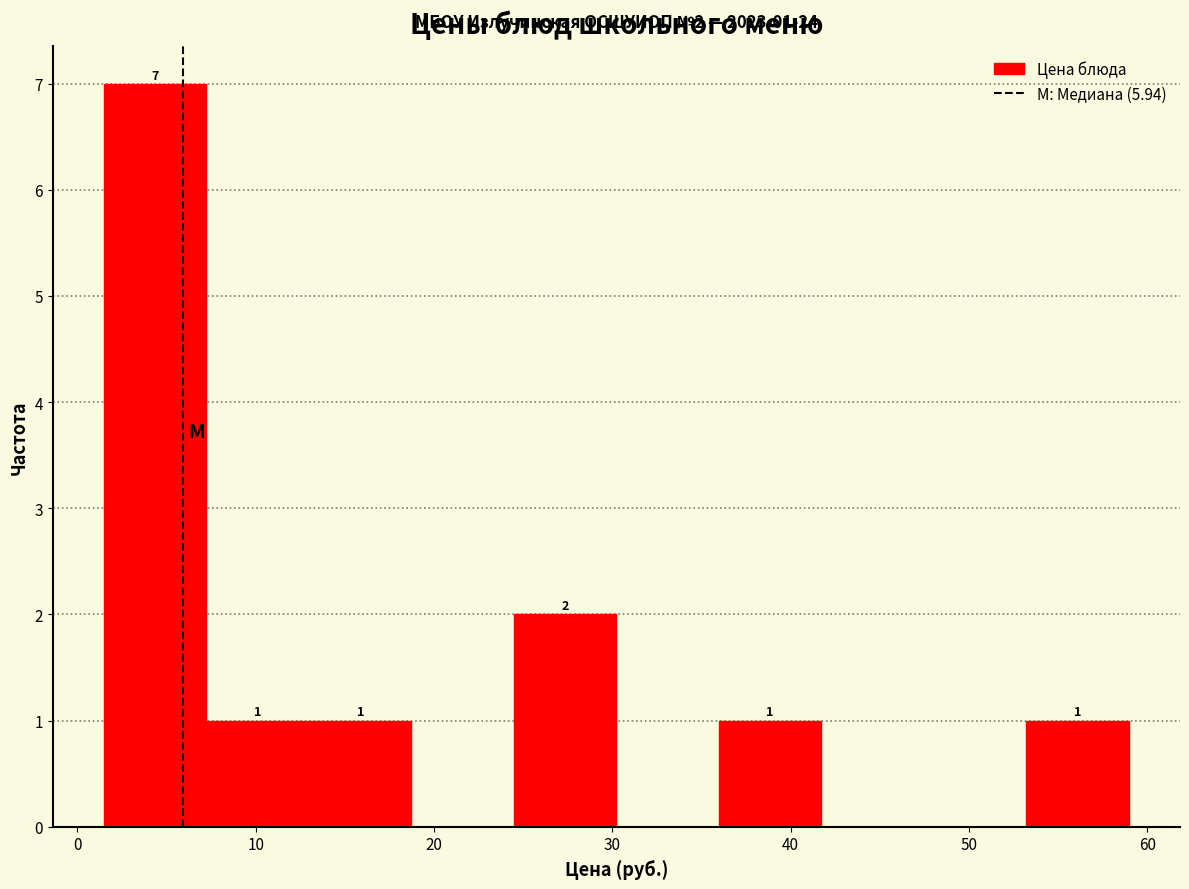

Over which range of the x-axis is the bar tallest?

1 to 7